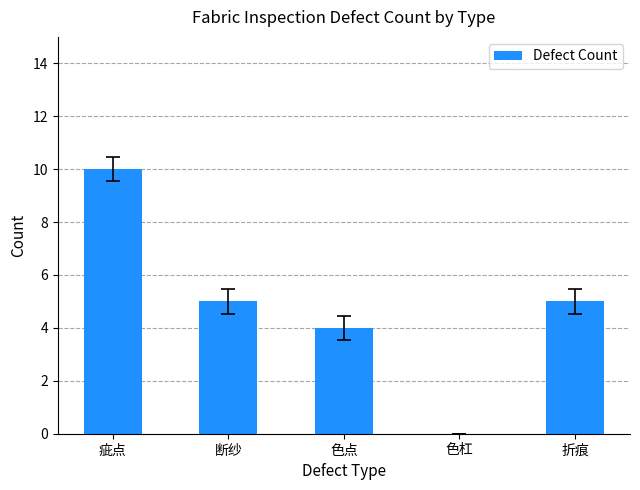

How many positive values are there?

4